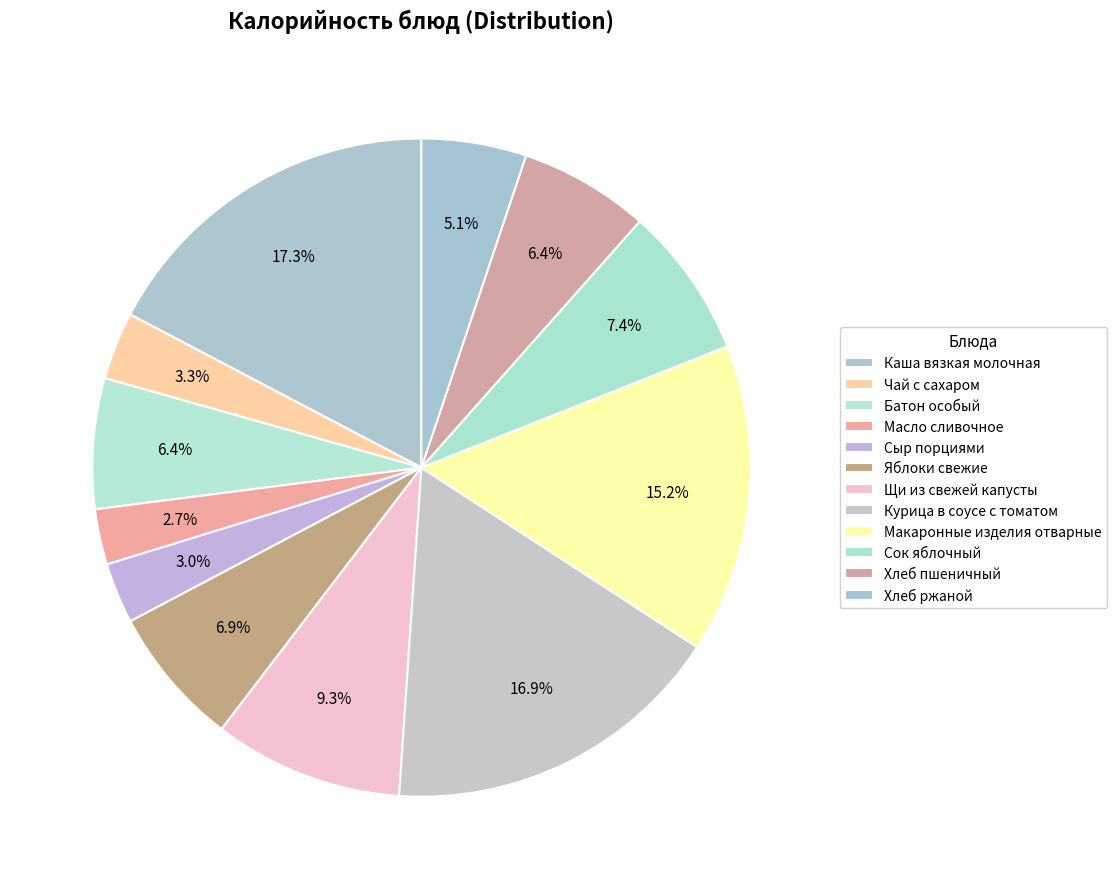

How many slices are in this pie chart?

12